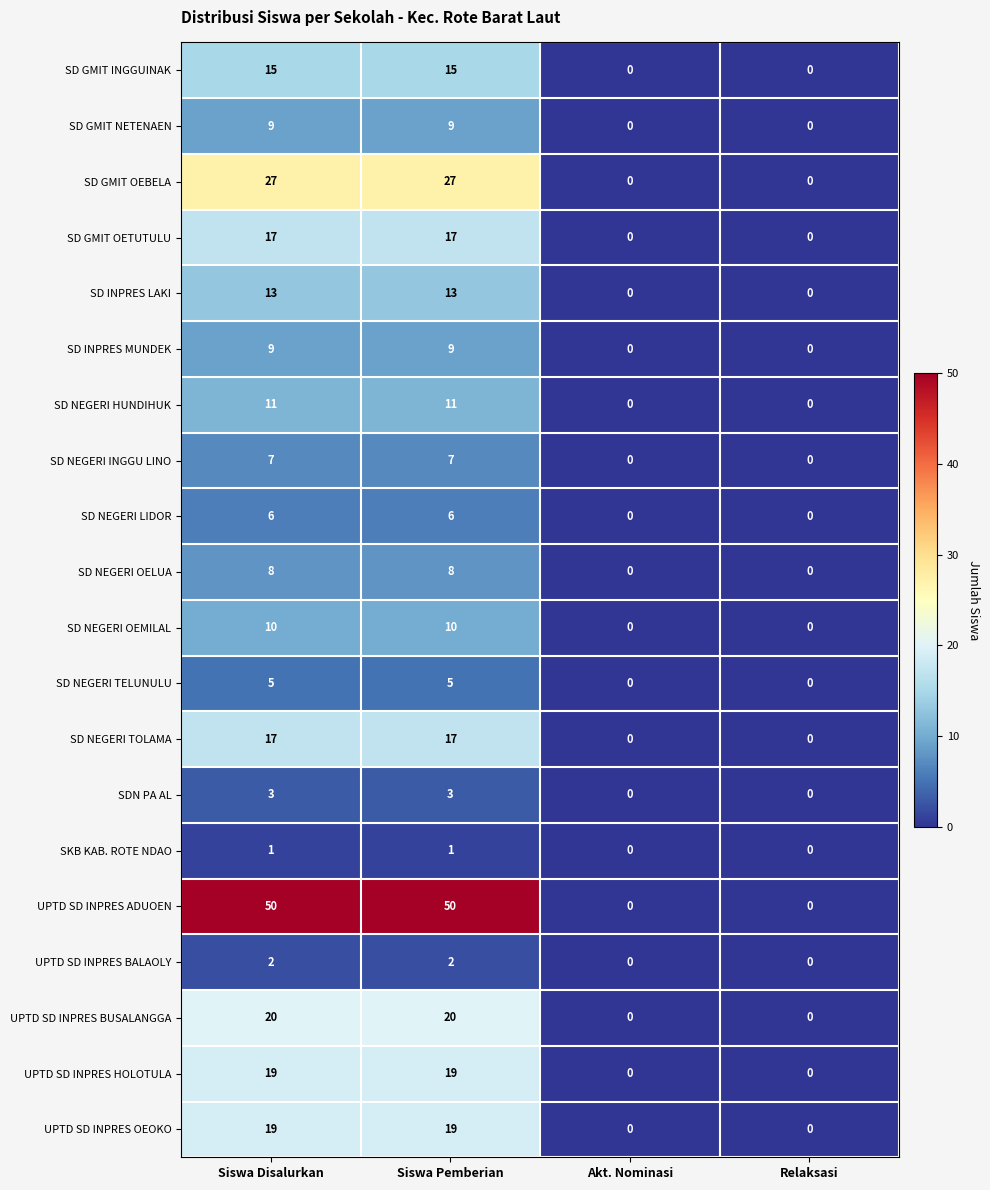

What is the total value across all series at Siswa Pemberian?

268